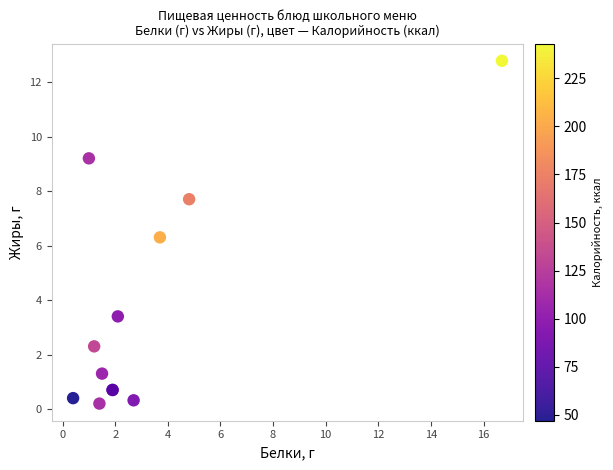

What Y value in the scatter plot is closest to 6?

6.3